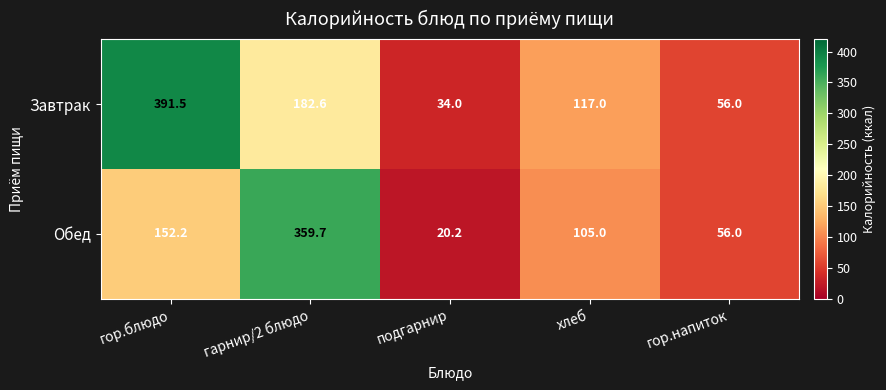

Between подгарнир and гор.напиток, which series saw the biggest shift?

Обед